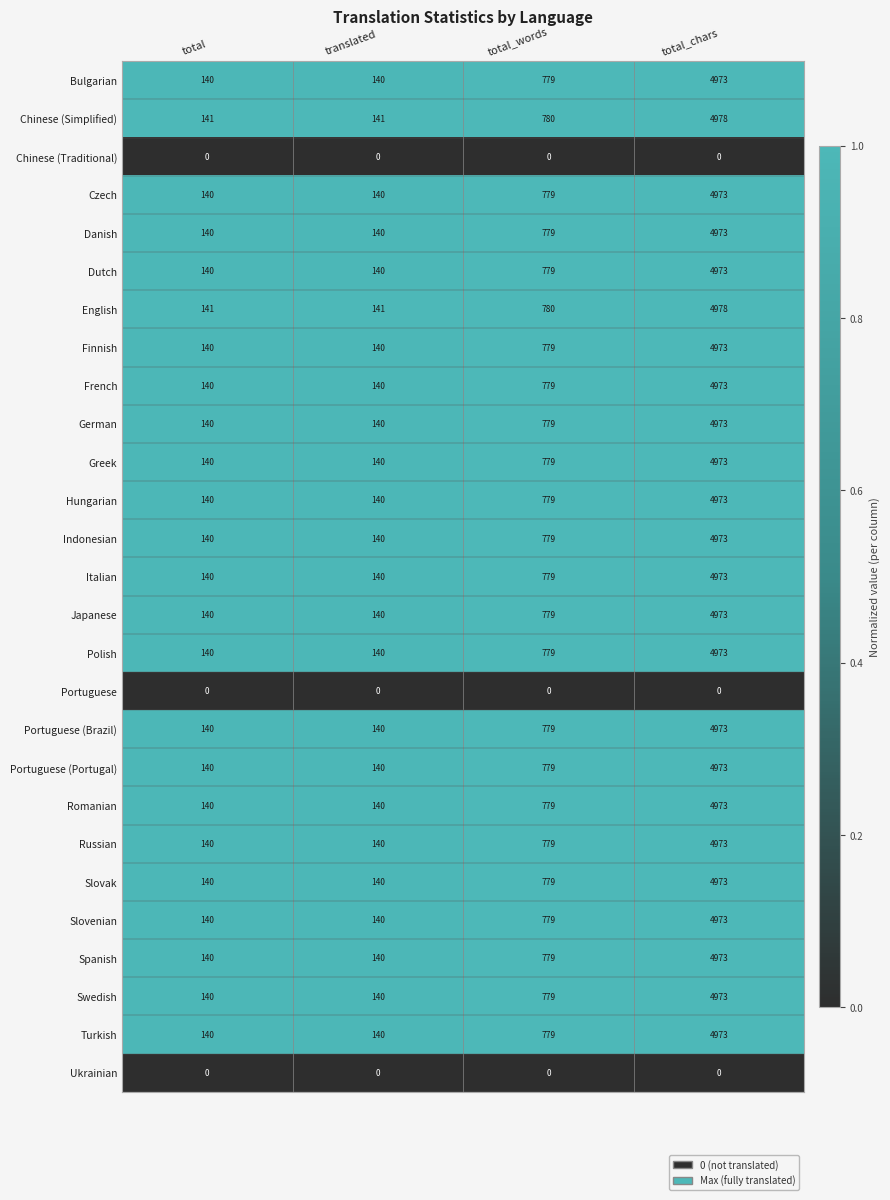

Is the value of Turkish at total_words greater than the value of English at translated?

Yes